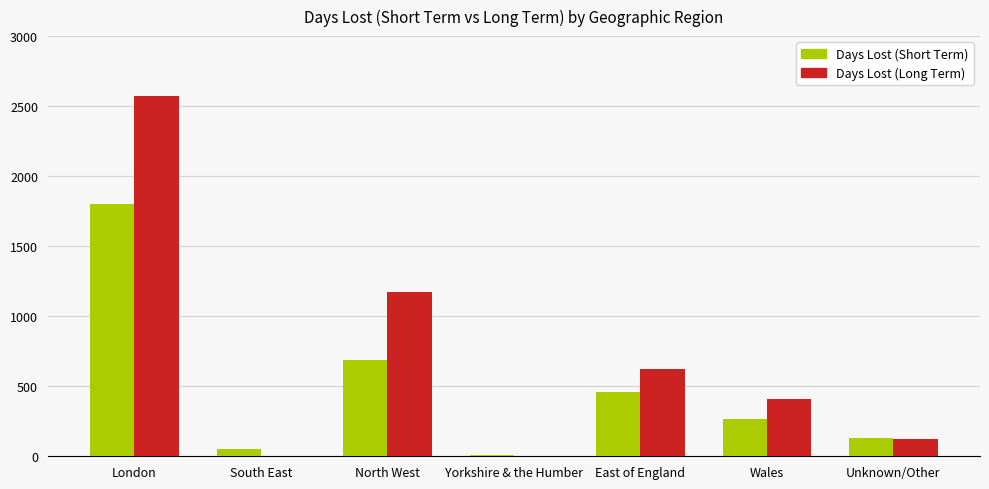

The Days Lost (Long Term) series shows -944.2 at South East. True or false?

False